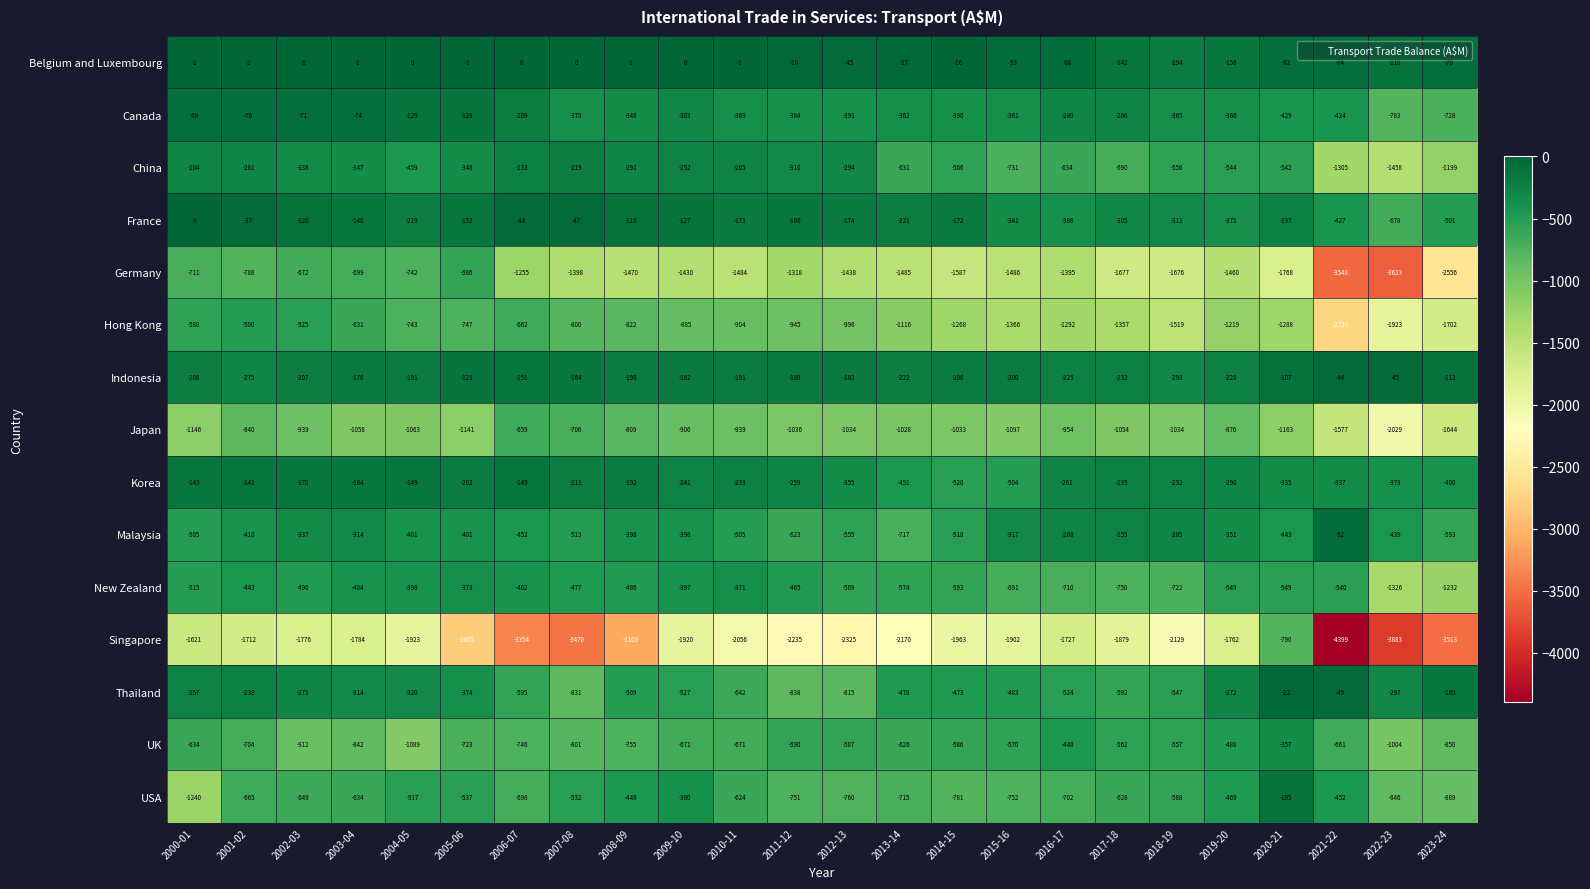

List the series in order of their peak value, lowest first.

Singapore, Japan, Germany, Hong Kong, New Zealand, UK, China, Korea, USA, Canada, Malaysia, Indonesia, Thailand, France, Belgium and Luxembourg